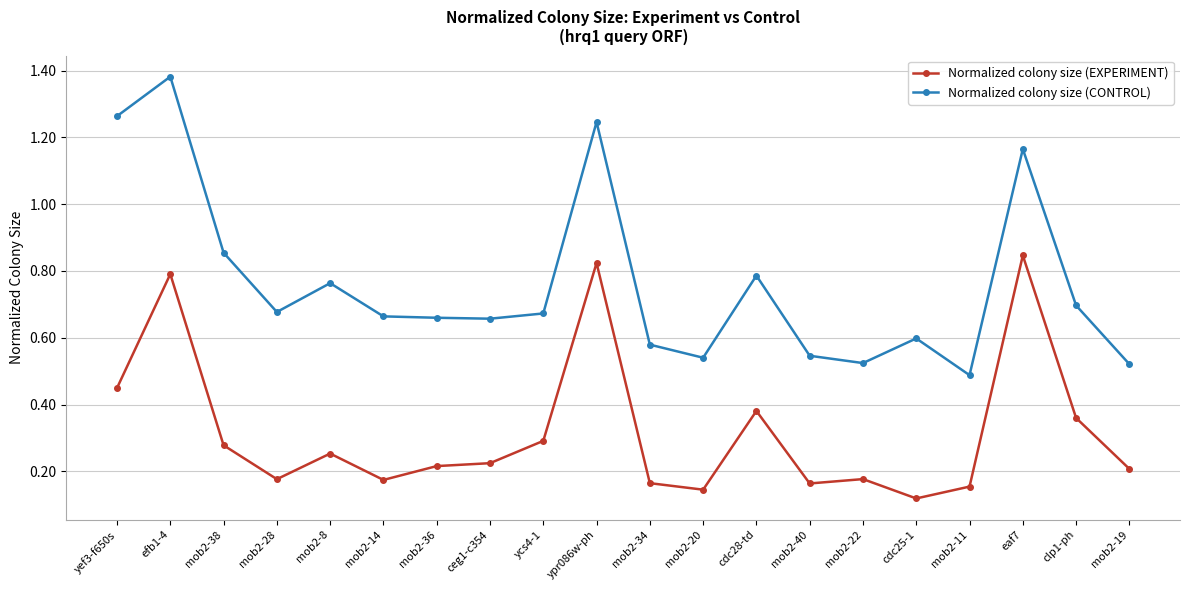

In Normalized colony size (CONTROL), how many points are higher than both neighbors (excluding endpoints)?

6